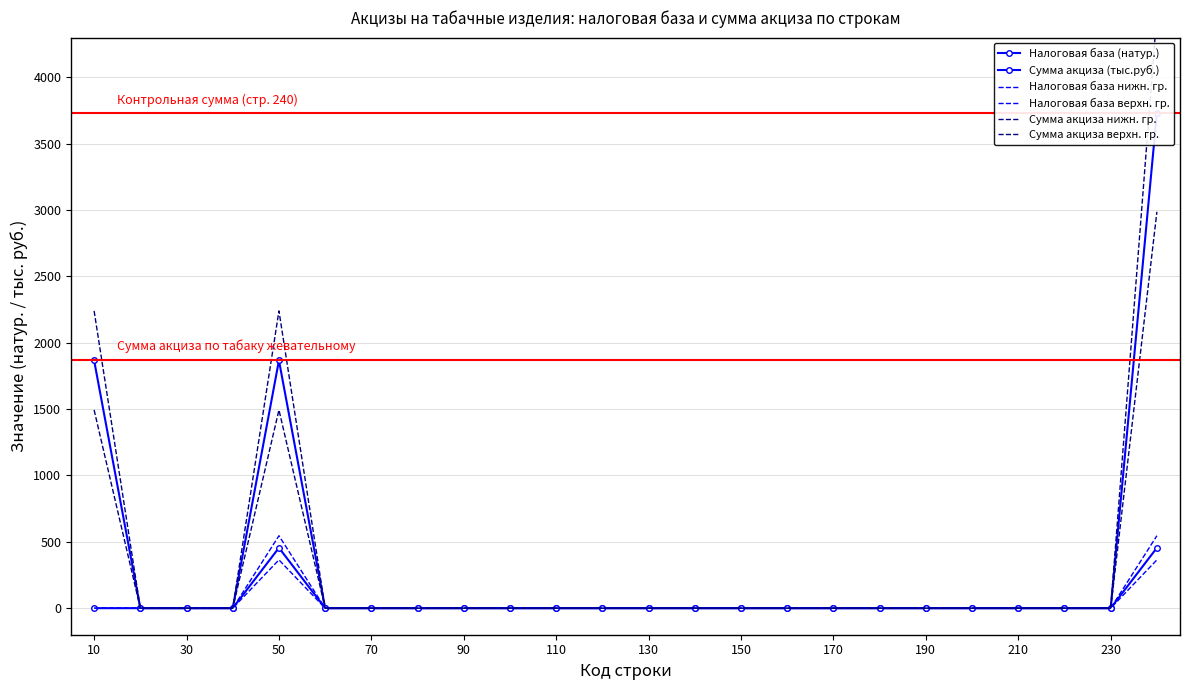

The value of Сумма акциза (тыс.руб.) at 150 is -2226.2. True or false?

False